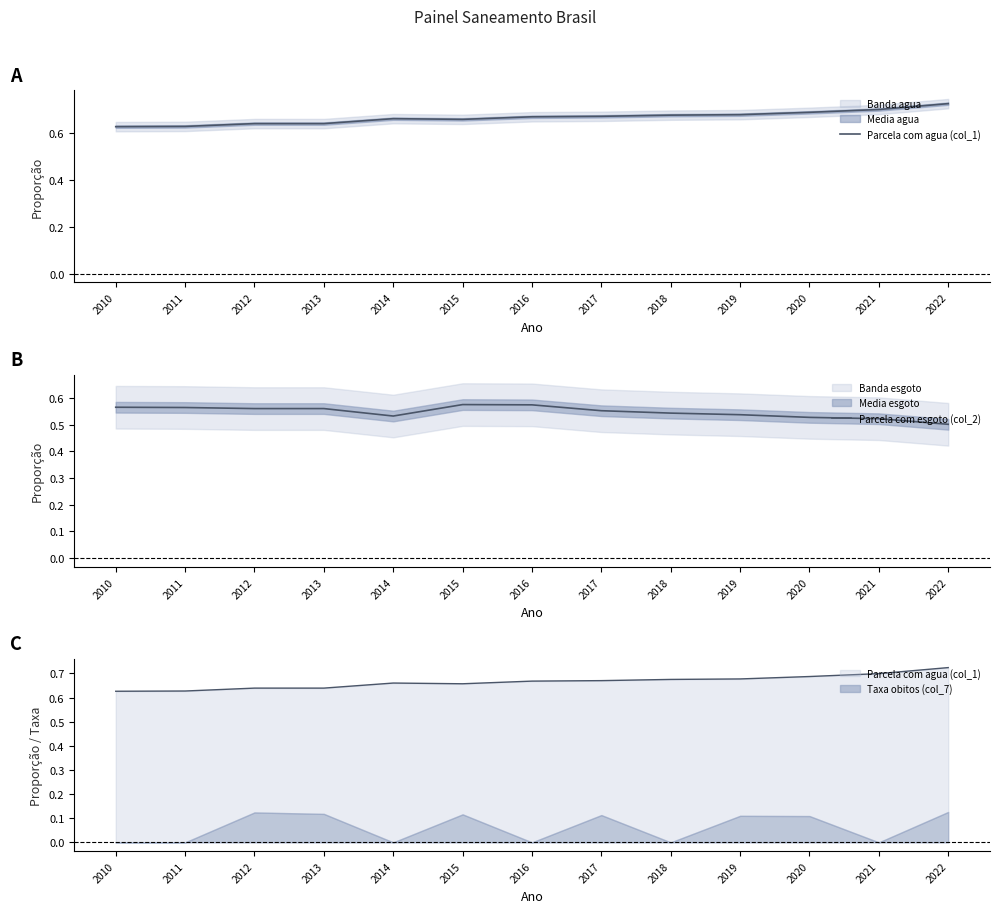

Reading left to right, extract all data points from this chart.

Parcela com agua (col_1): 0.6	0.6	0.6	0.6	0.7	0.7	0.7	0.7	0.7	0.7	0.7	0.7	0.7
Parcela com esgoto (col_2): 0.6	0.6	0.6	0.6	0.5	0.6	0.6	0.6	0.5	0.5	0.5	0.5	0.5